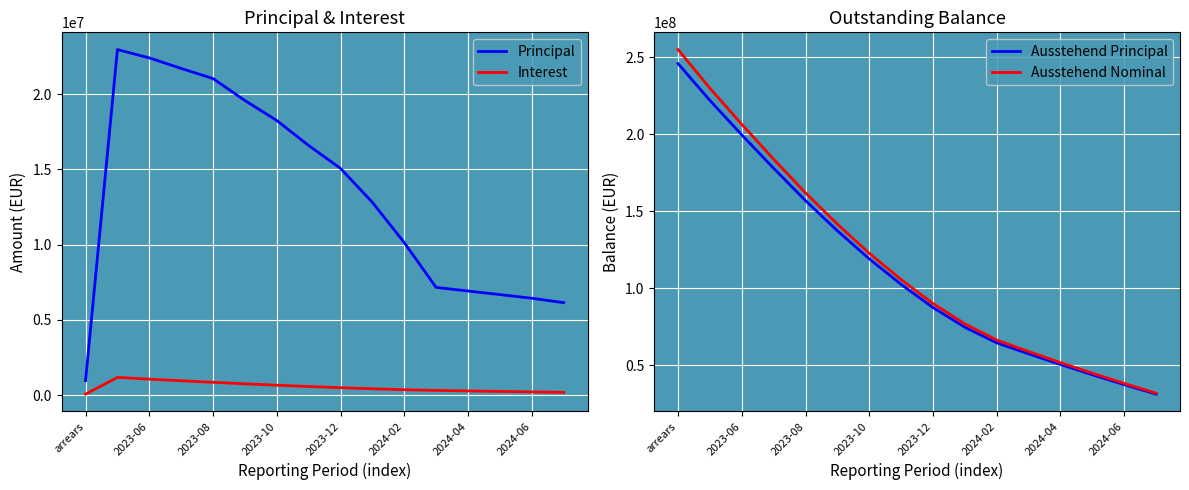

True or false: Ausstehend Nominal has more than 0 points higher than both neighbors.

False